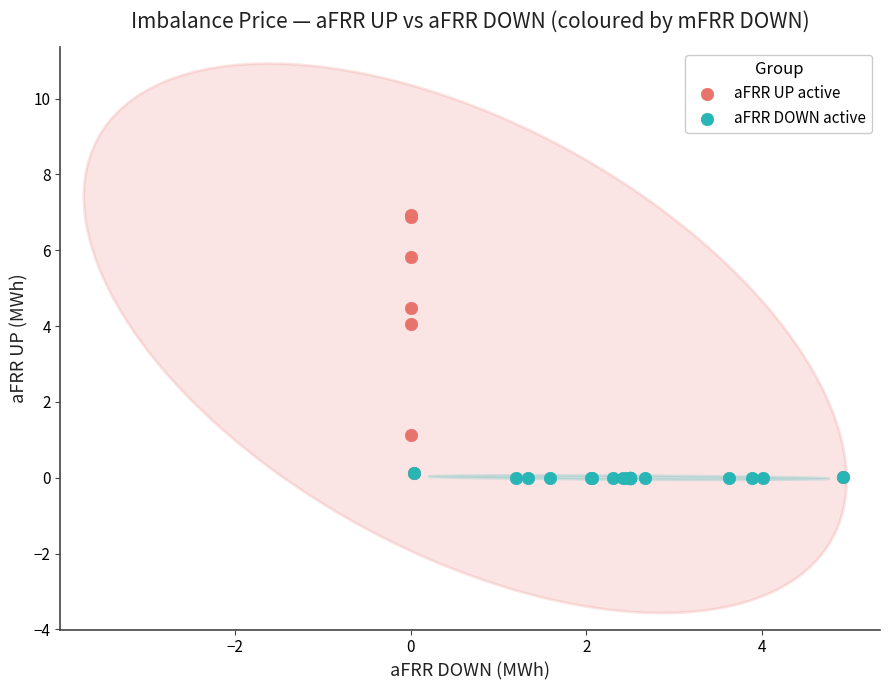

What are all the series names shown in the legend?

aFRR UP active, aFRR DOWN active